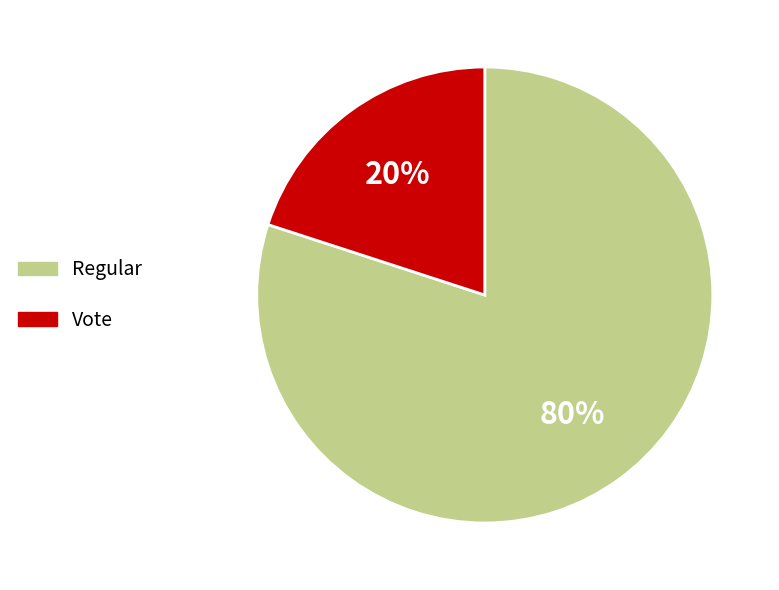

Between Vote and Regular, which is larger?

Regular